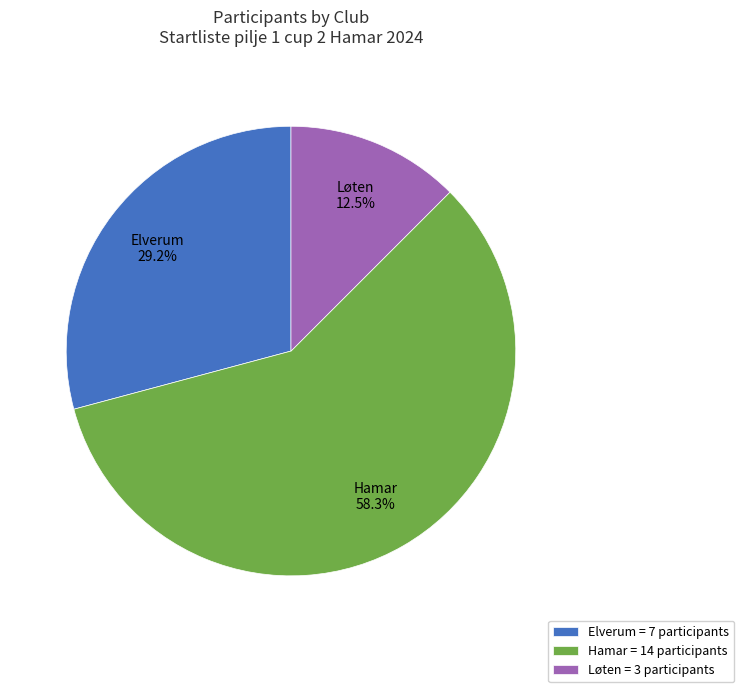

What is the smallest slice in the pie chart?

Løten